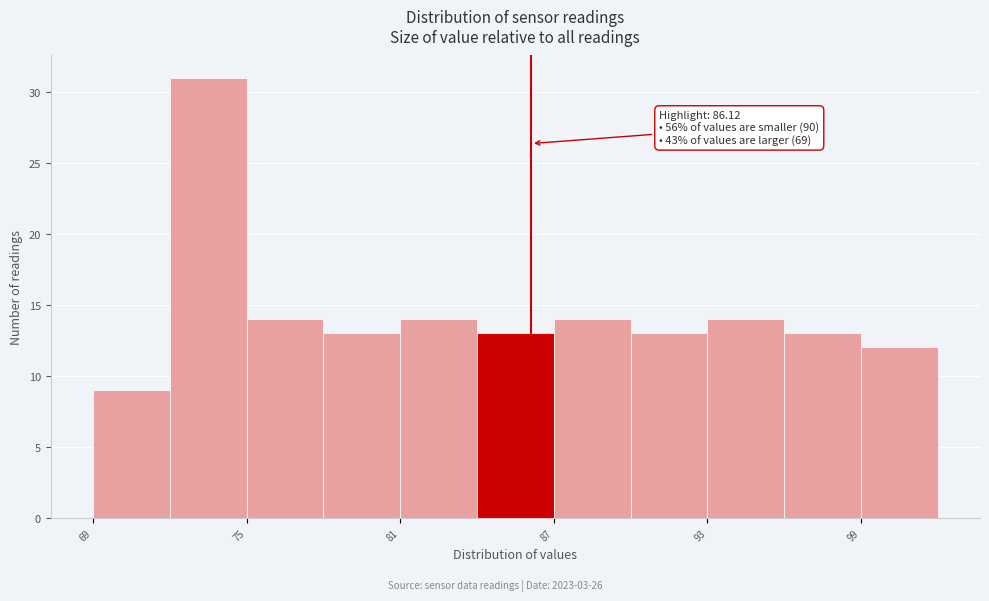

Around what value on the x-axis is the tallest bar? Give the approximate position of its centre, as read against the axis.

74